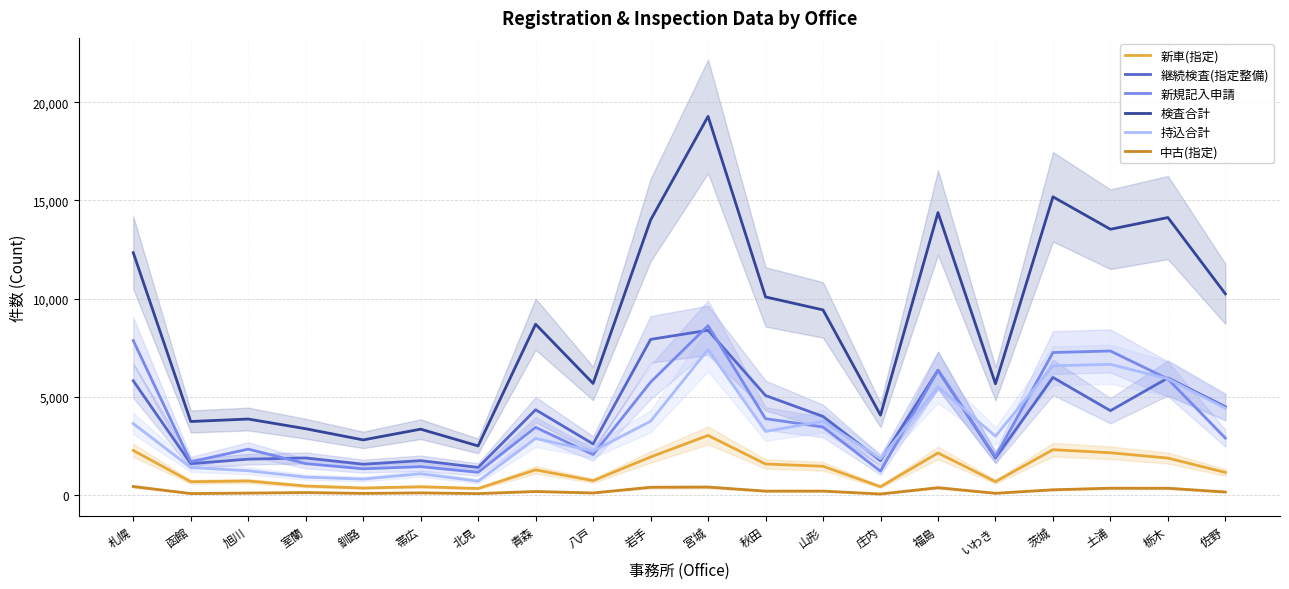

Where does the 持込合計 series first go above 3231?

札幌